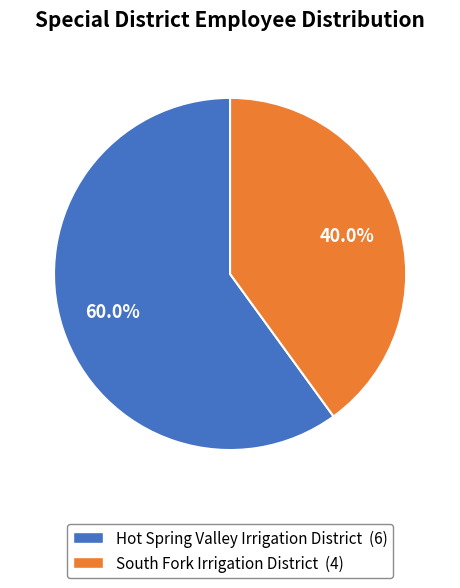

Does any single category account for the majority?

Yes